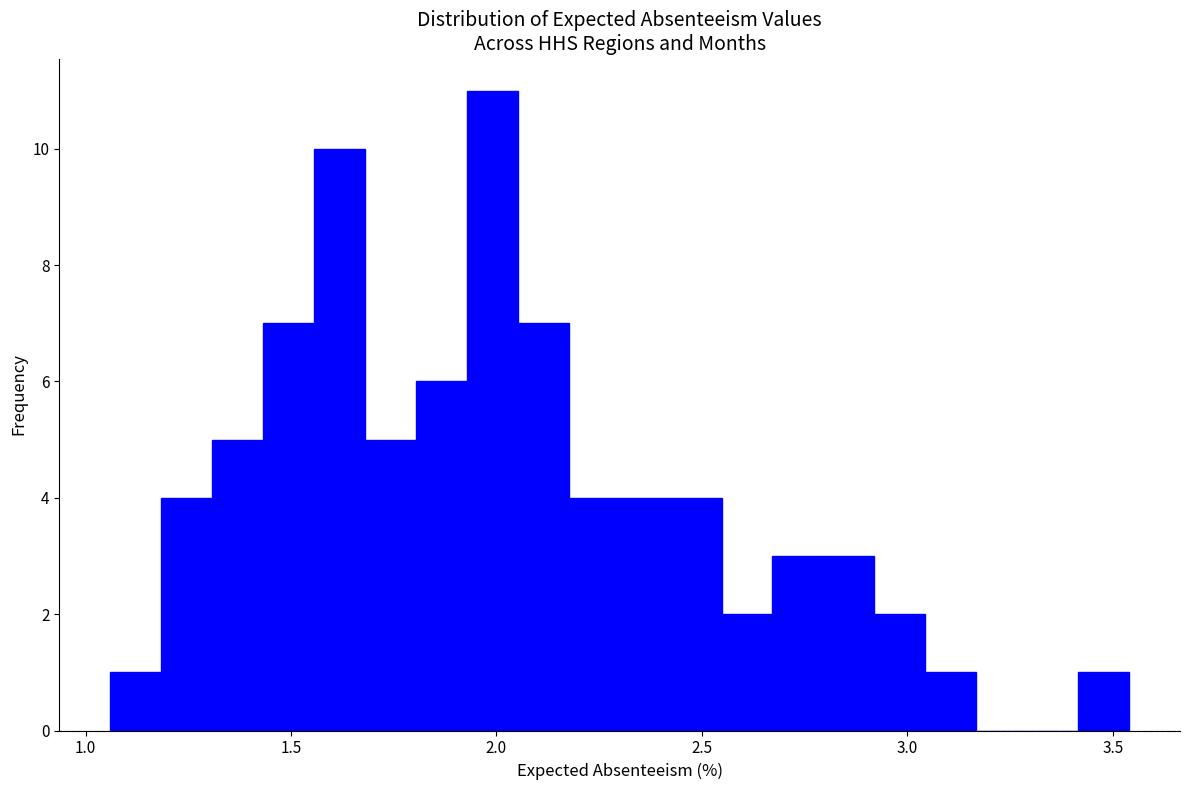

Read against the x-axis, roughly where is the centre of the tallest bar?

2.00